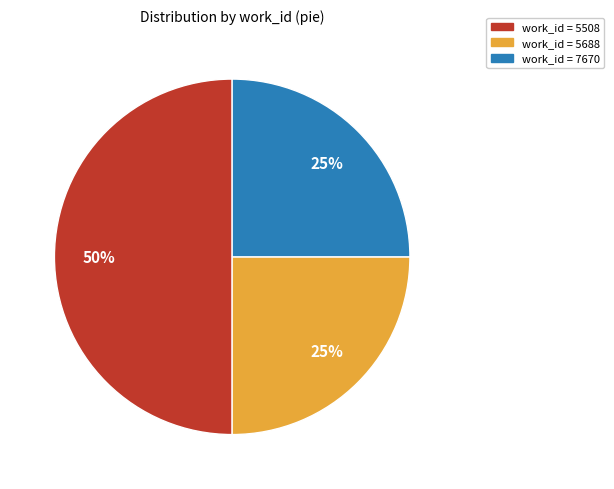

To the nearest percent, what is the difference between the largest and smallest slice percentages?

25%